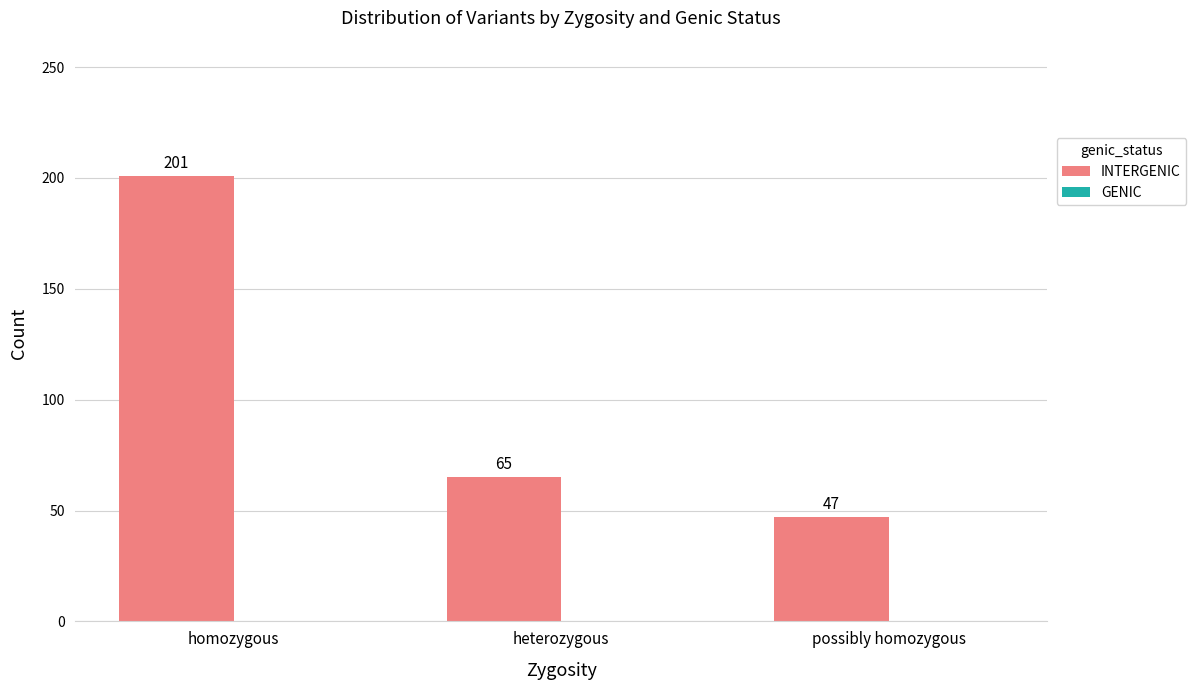

Reading right to left, transcribe all the data shown in this chart.

possibly homozygous=47	heterozygous=65	homozygous=201